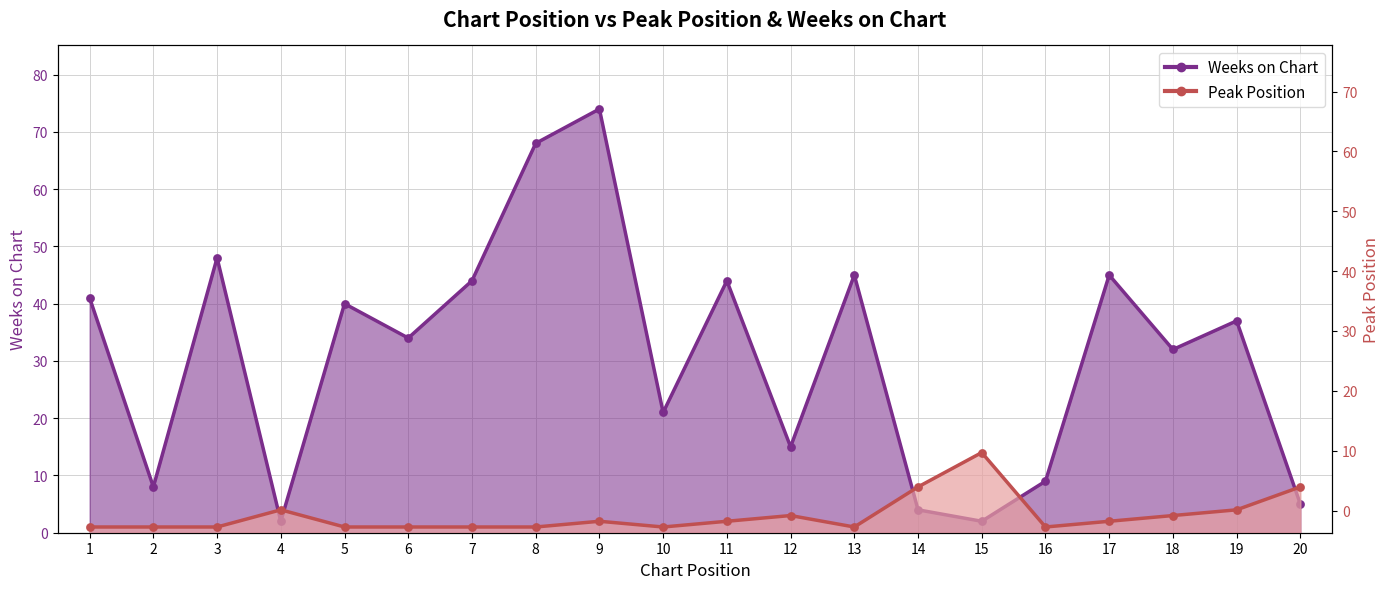

At how many categories does at least one series exceed 58?

2